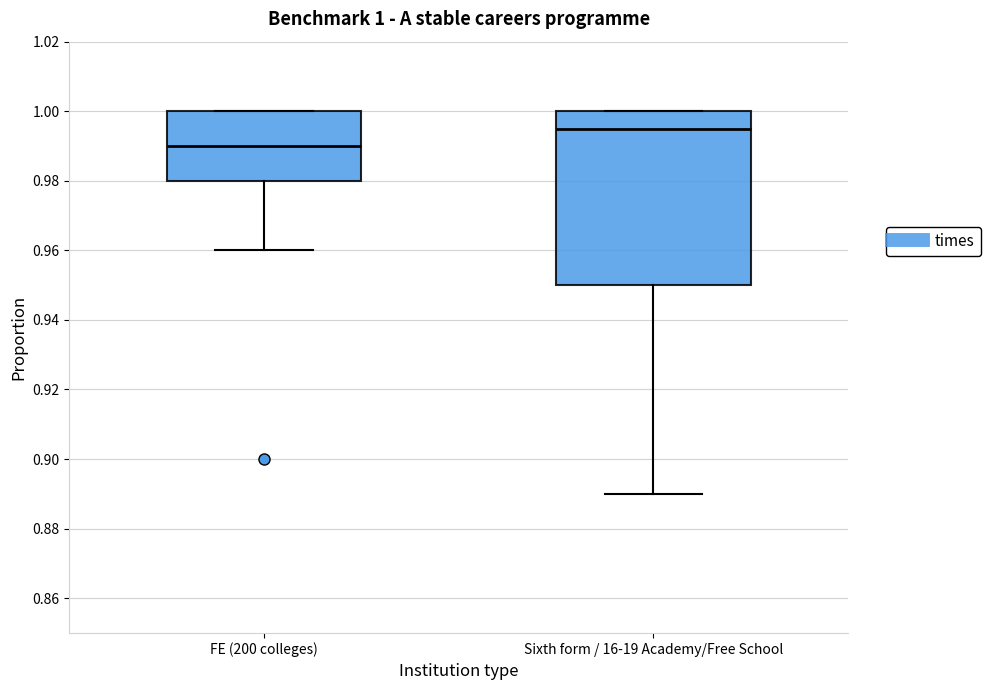

Comparing the boxes themselves (not the whiskers), which one is the tallest?

Sixth form / 16-19 Academy/Free School